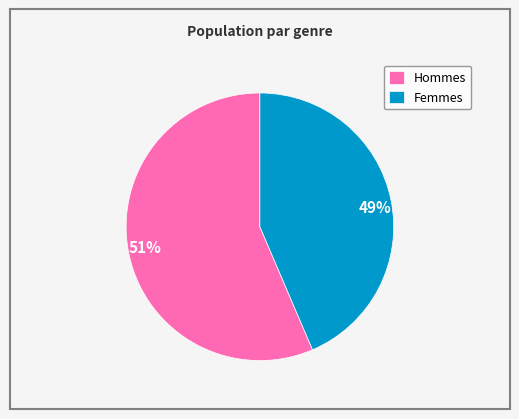

Which category accounts for the majority?

M